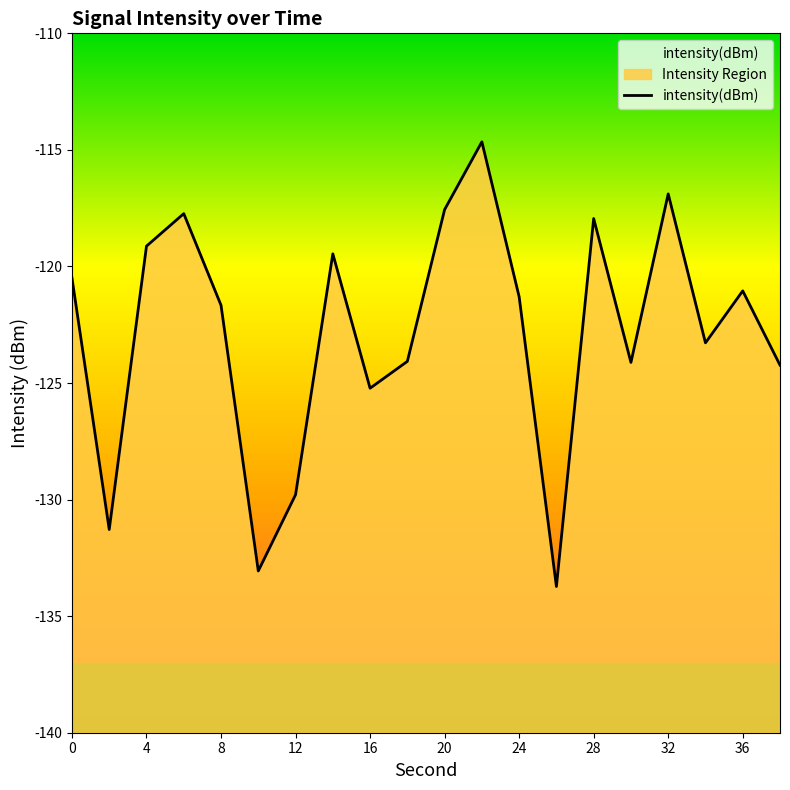

What is the difference between the maximum and minimum values in the Intensity Region series?

19.1